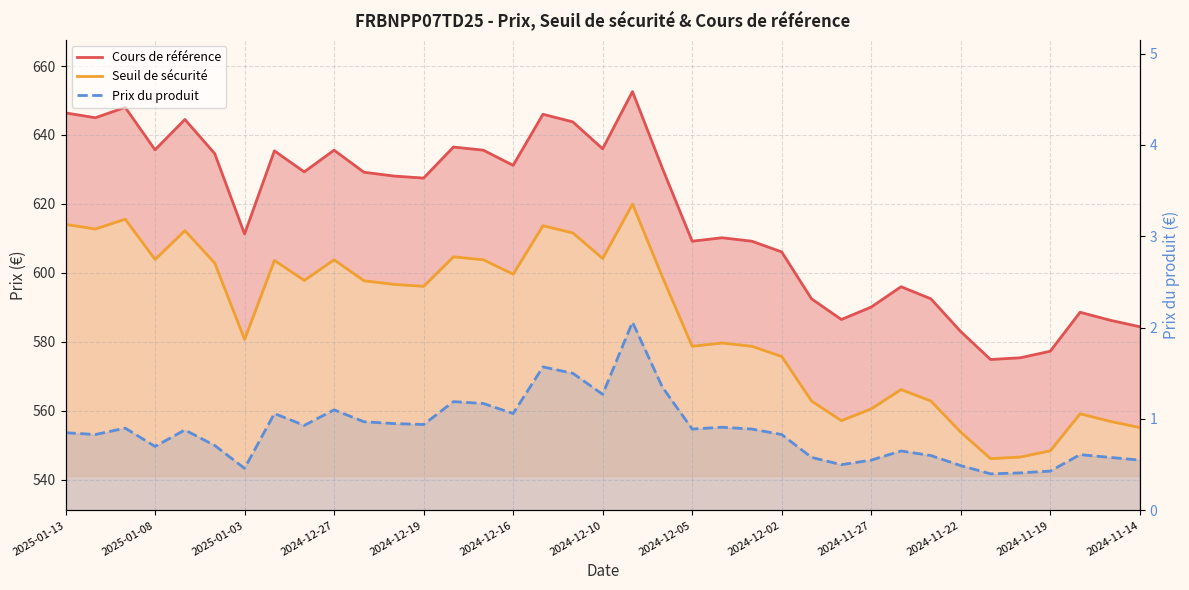

Reading left to right, list all the values displayed in this chart.

Cours de référence: 646.4	645.0	648.0	635.7	644.5	634.6	611.3	635.4	629.3	635.6	629.2	628.1	627.5	636.5	635.6	631.2	646.0	643.8	636.0	652.6	630.4	609.2	610.2	609.2	606.1	592.5	586.5	590.1	596.0	592.5	583.0	574.9	575.4	577.3	588.6	586.3	584.4
Seuil de sécurité: 614.1	612.8	615.6	603.9	612.3	602.9	580.7	603.6	597.8	603.8	597.7	596.7	596.1	604.7	603.8	599.6	613.7	611.6	604.2	620.0	598.9	578.7	579.7	578.7	575.8	562.9	557.2	560.6	566.2	562.9	553.9	546.2	546.6	548.4	559.2	557.0	555.2
Prix du produit: 0.8	0.8	0.9	0.7	0.9	0.7	0.5	1.1	0.9	1.1	1.0	0.9	0.9	1.2	1.2	1.1	1.6	1.5	1.3	2.1	1.4	0.9	0.9	0.9	0.8	0.6	0.5	0.6	0.7	0.6	0.5	0.4	0.4	0.4	0.6	0.6	0.6